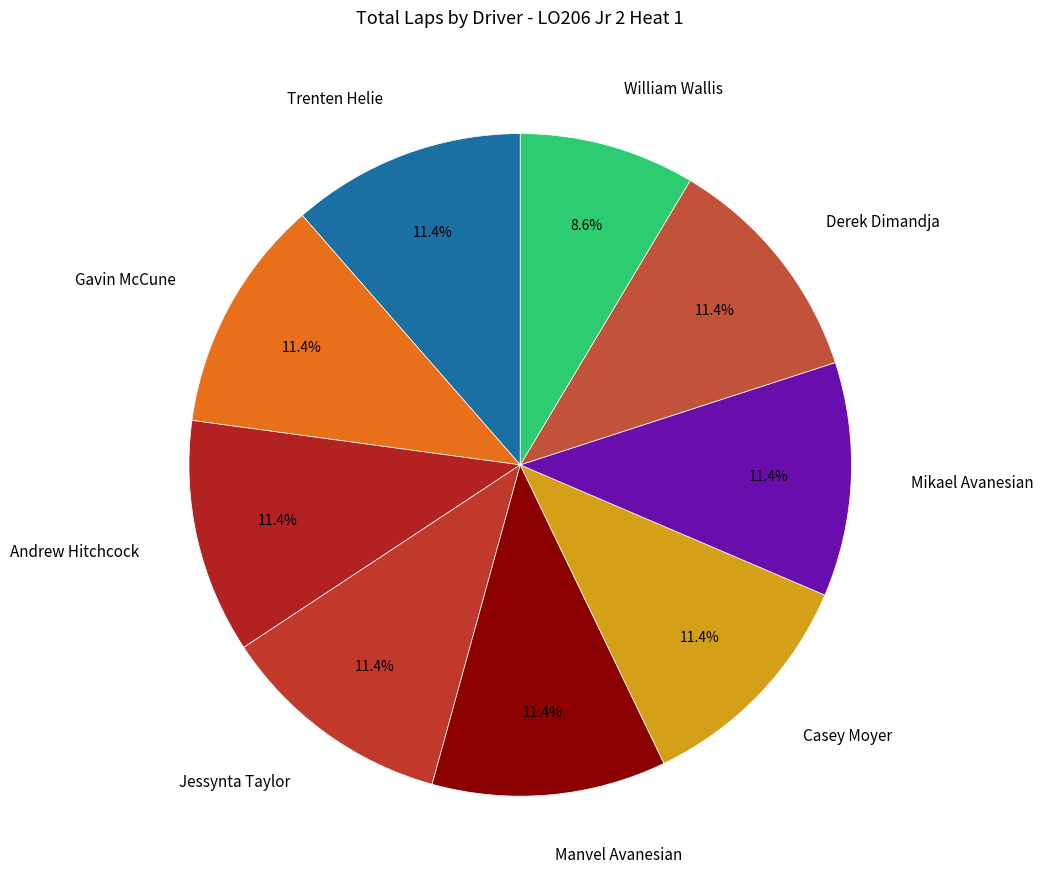

Count the number of slices in the pie.

9